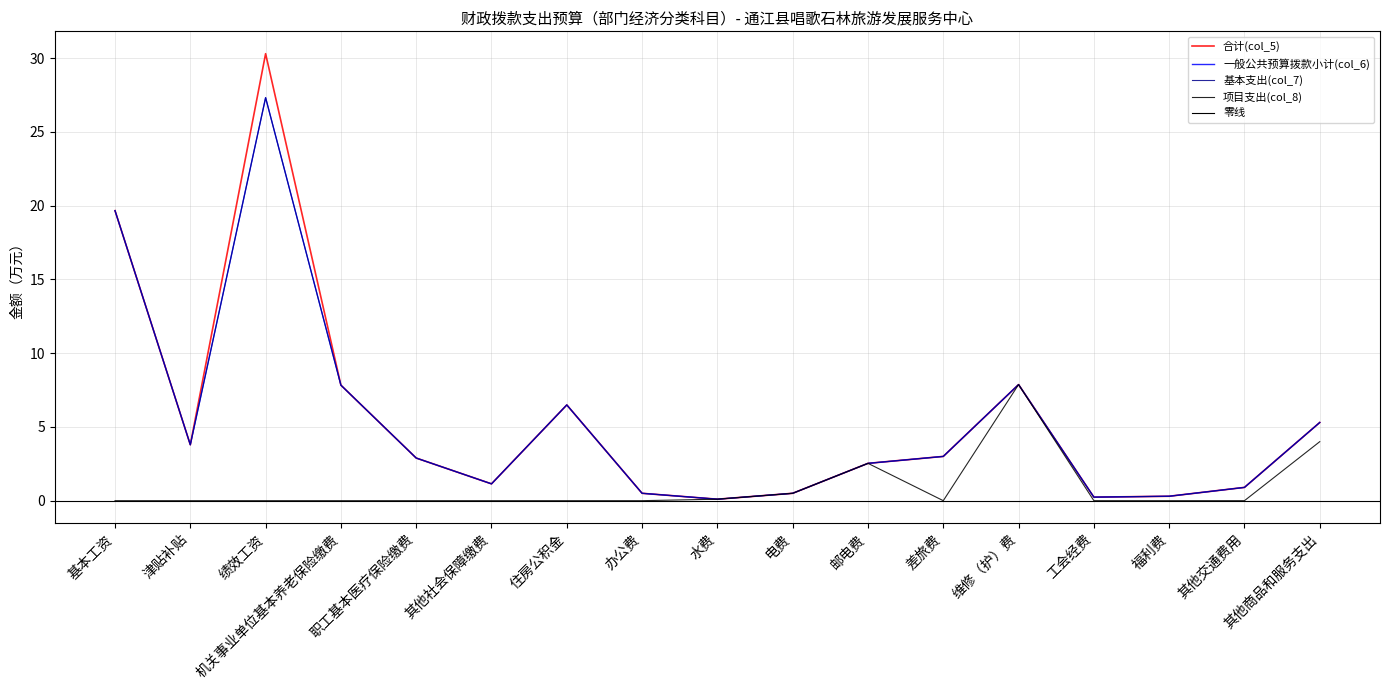

What is the label of the 15th point from the right?

绩效工资